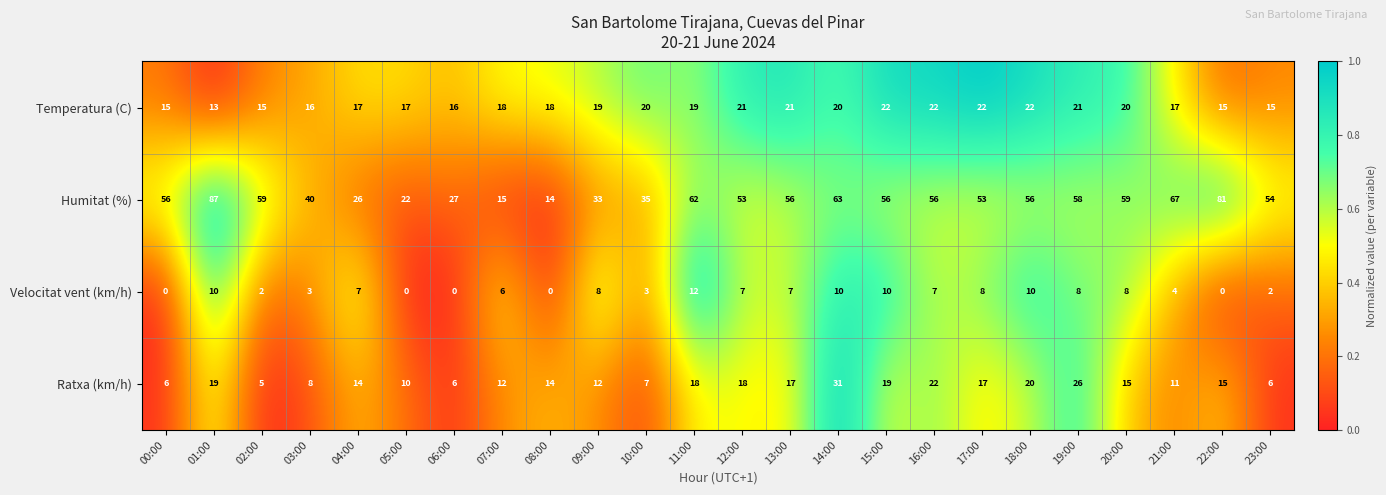

True or false: Humitat (%) has a value of 11 at 05:00.

False